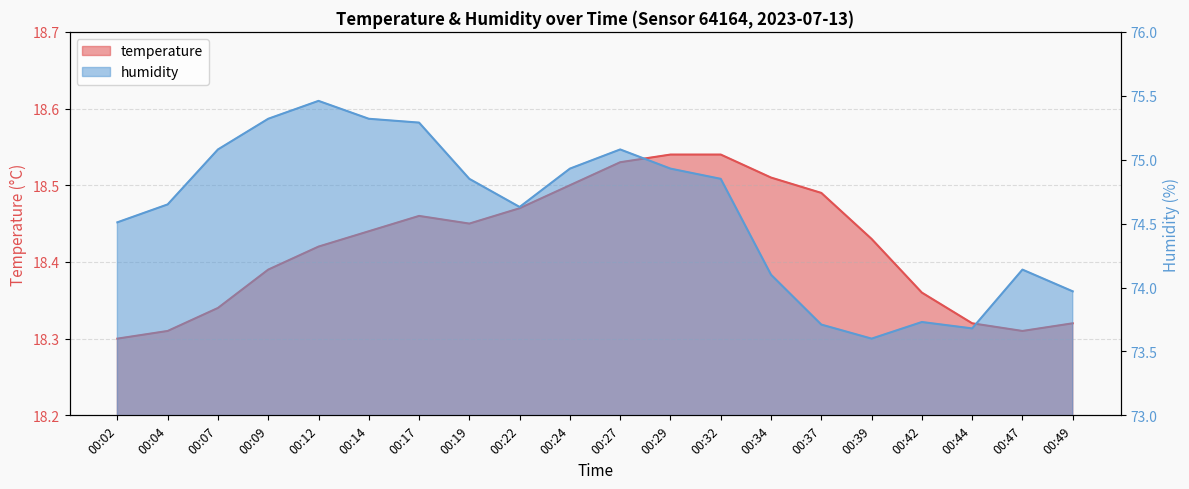

How many lines are shown in the chart?

2